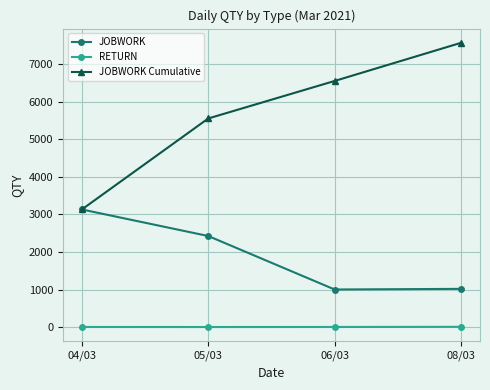

What is the maximum value for JOBWORK?

3134